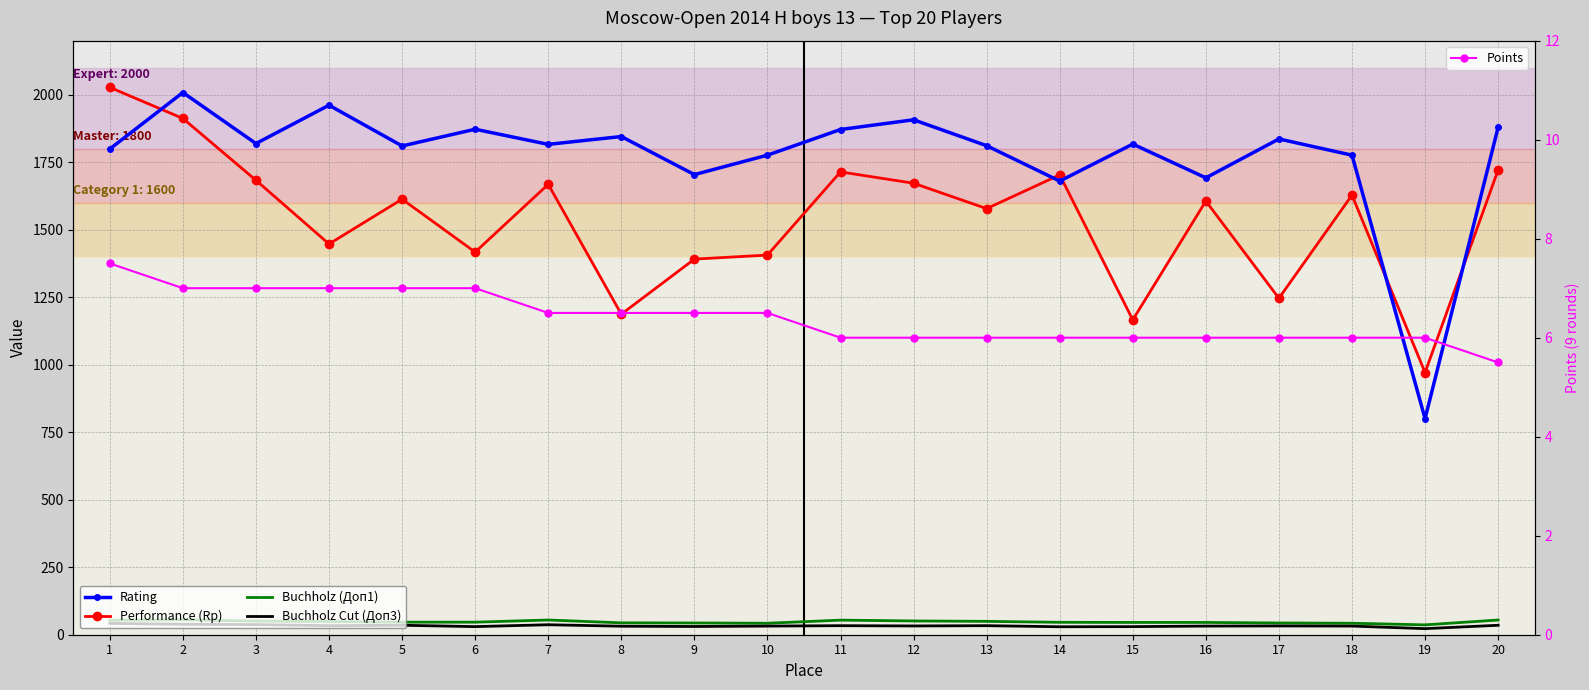

What are all the series names shown in the legend?

Rating, Performance (Rp), Buchholz (Доп1), Buchholz Cut (Доп3), Points